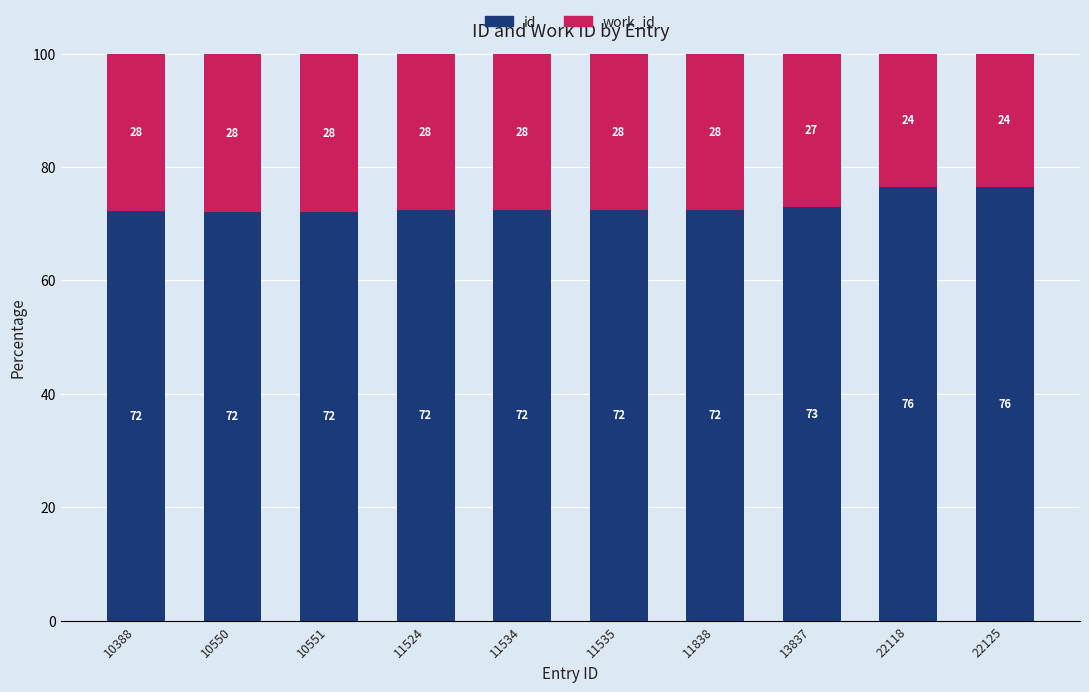

The value of id at 22125 is 102.5. True or false?

False